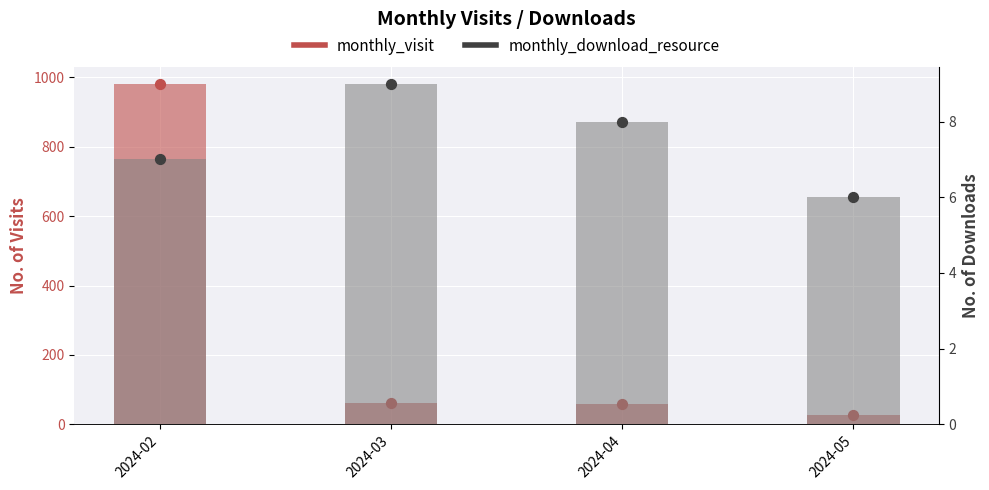

Which series reaches the minimum Y coordinate?

monthly_download_resource